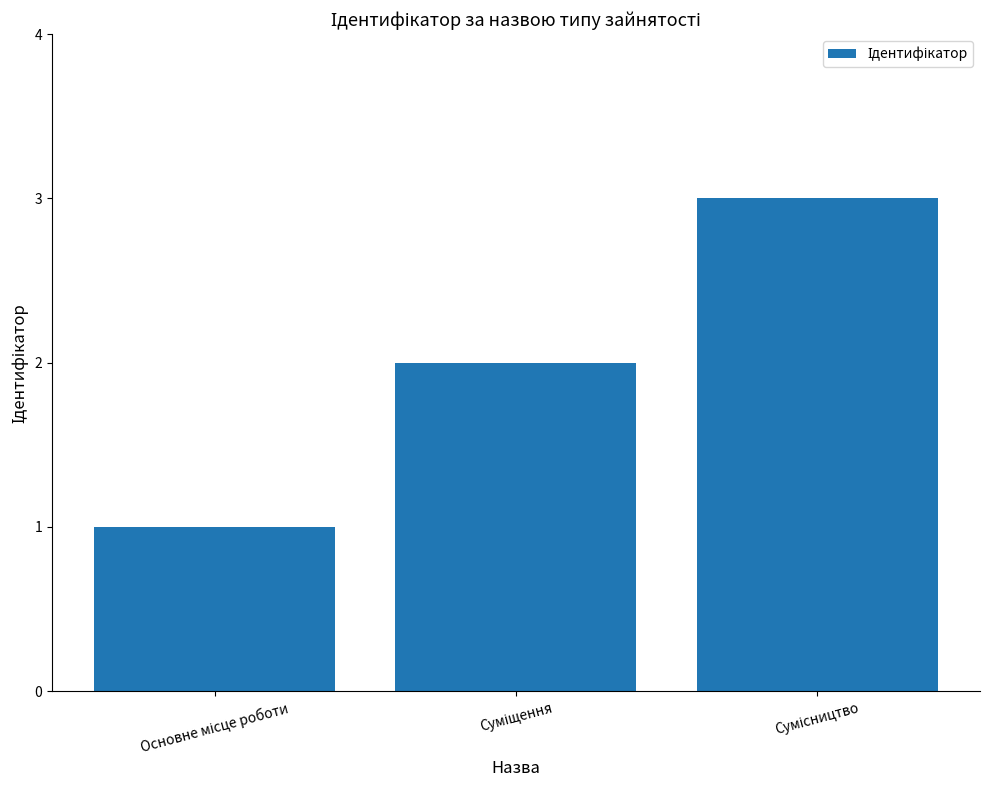

What is the greatest value displayed?

3